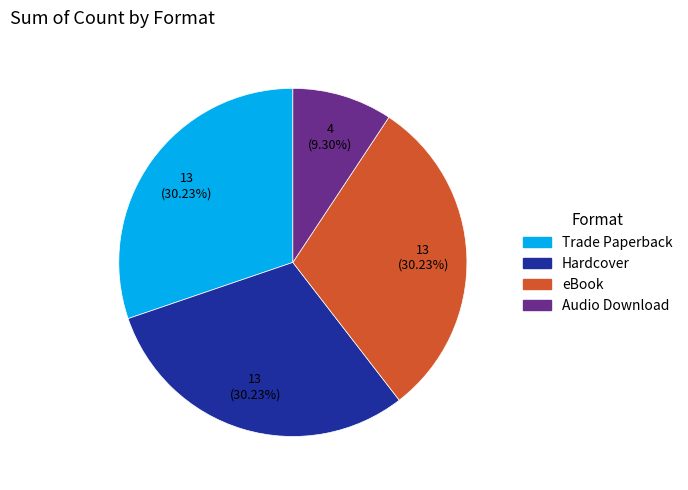

To the nearest percent, what is the combined percentage of Trade Paperback and eBook?

60%